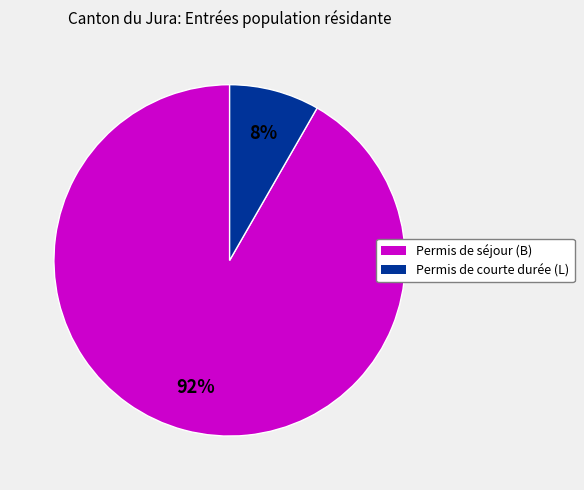

How many segments does this pie chart have?

2